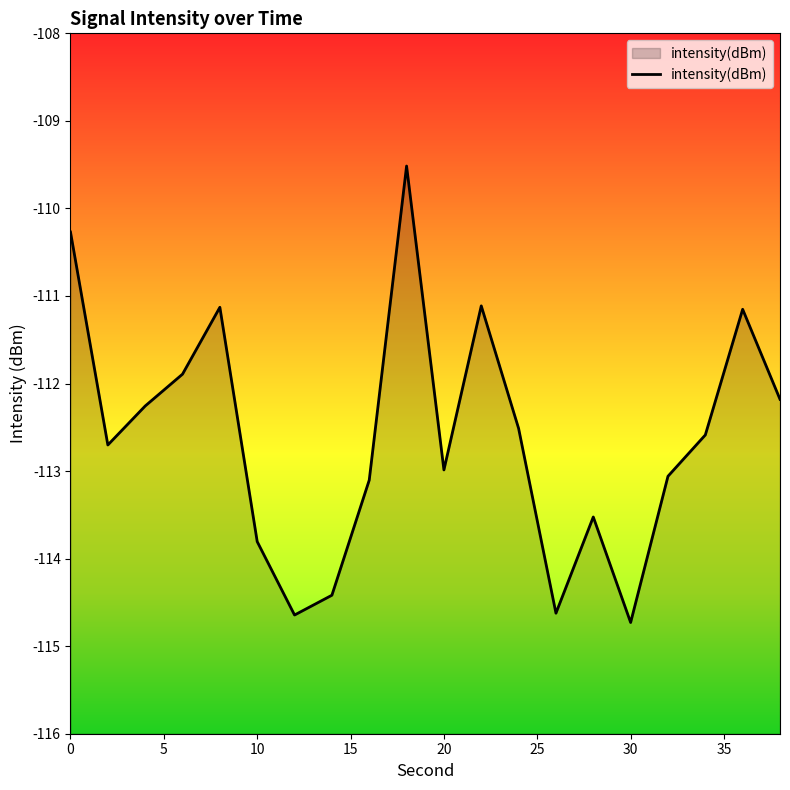

What is the maximum value shown in the chart?

-109.5